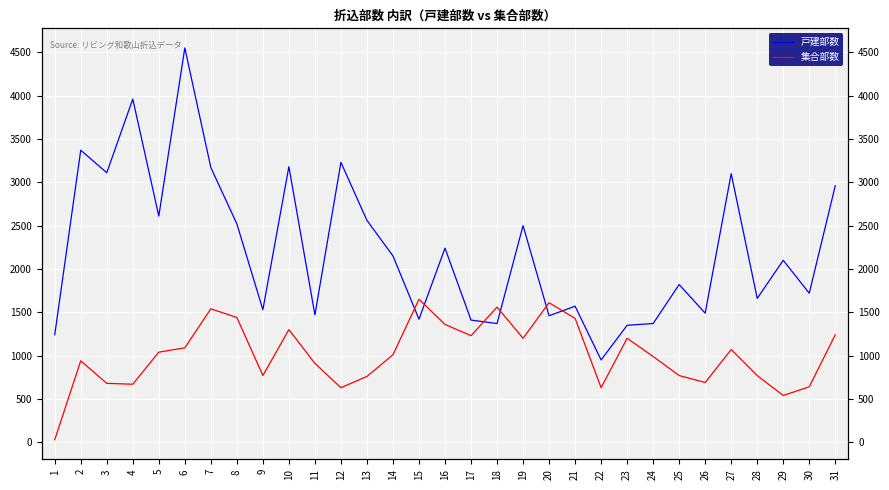

Which series has the largest range (max minus min)?

戸建部数